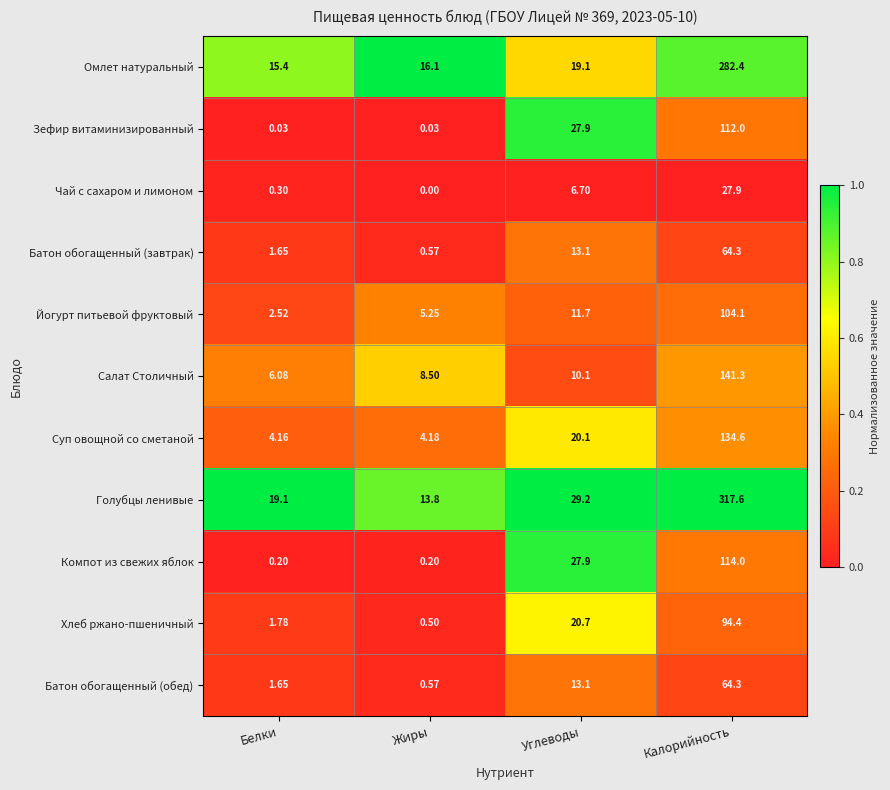

At which category does the chart reach its minimum across all series?

Жиры